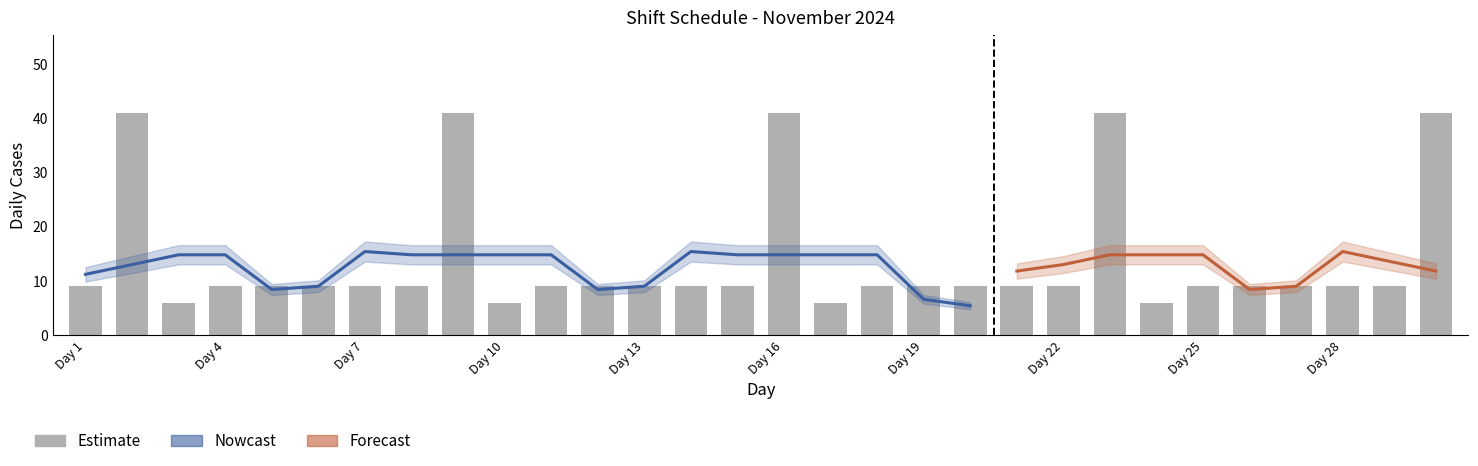

Reading right to left, extract all data points from this chart.

41	9	9	9	9	9	6	41	9	9	9	9	9	6	41	9	9	9	9	9	6	41	9	9	9	9	9	6	41	9